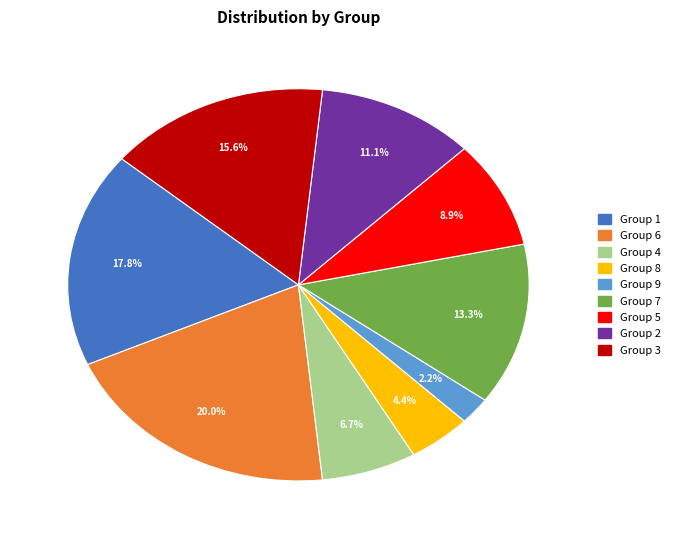

Count the number of slices in the pie.

9